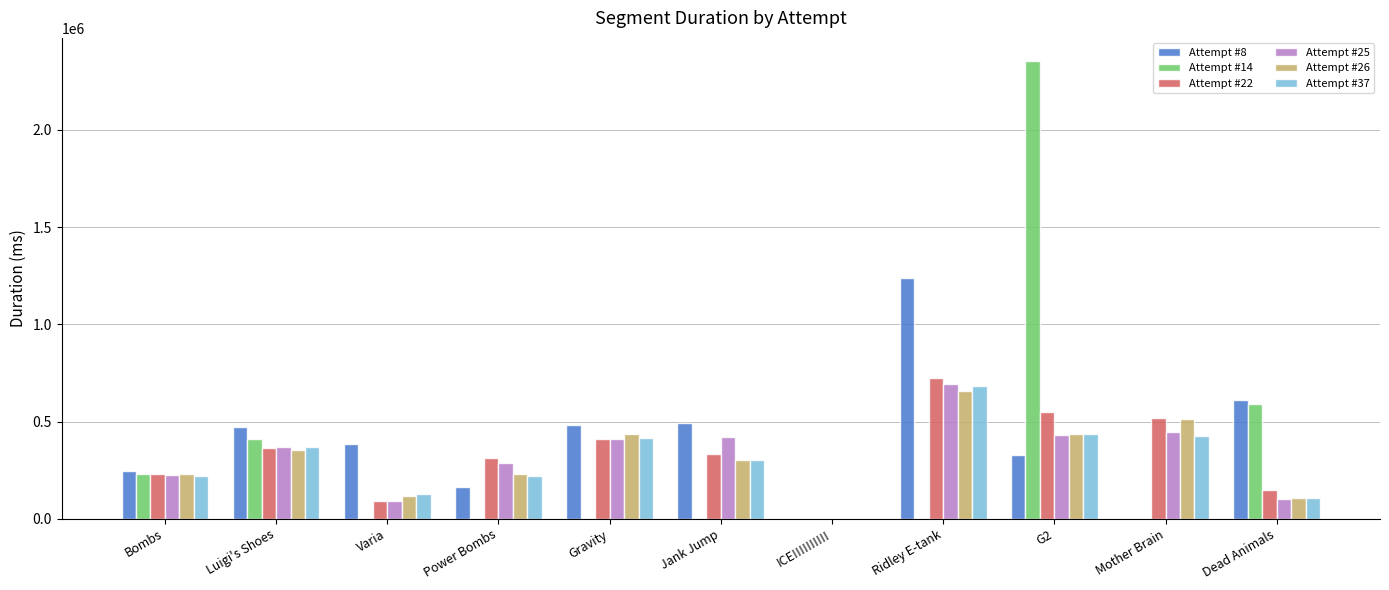

The value of Attempt #26 at Gravity is 213587. True or false?

False